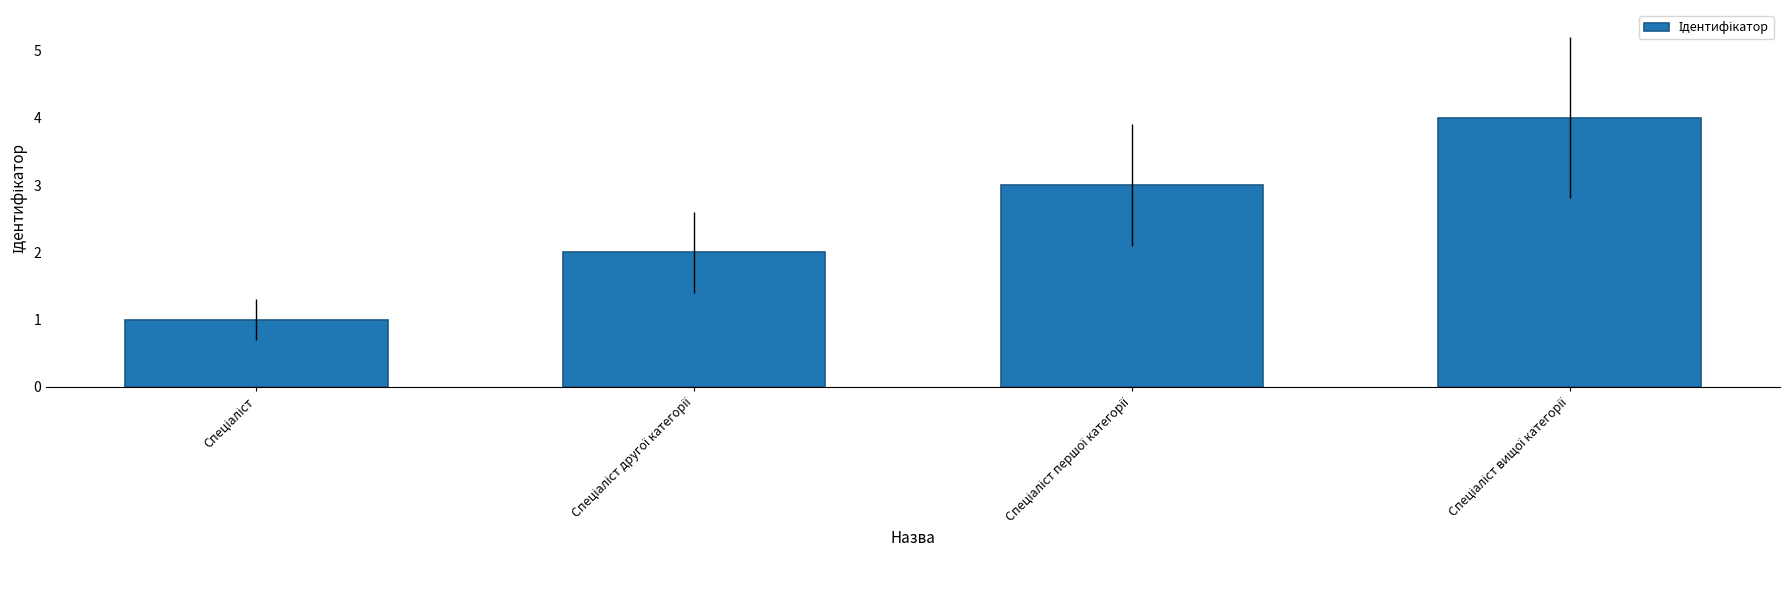

What is the greatest value displayed?

4